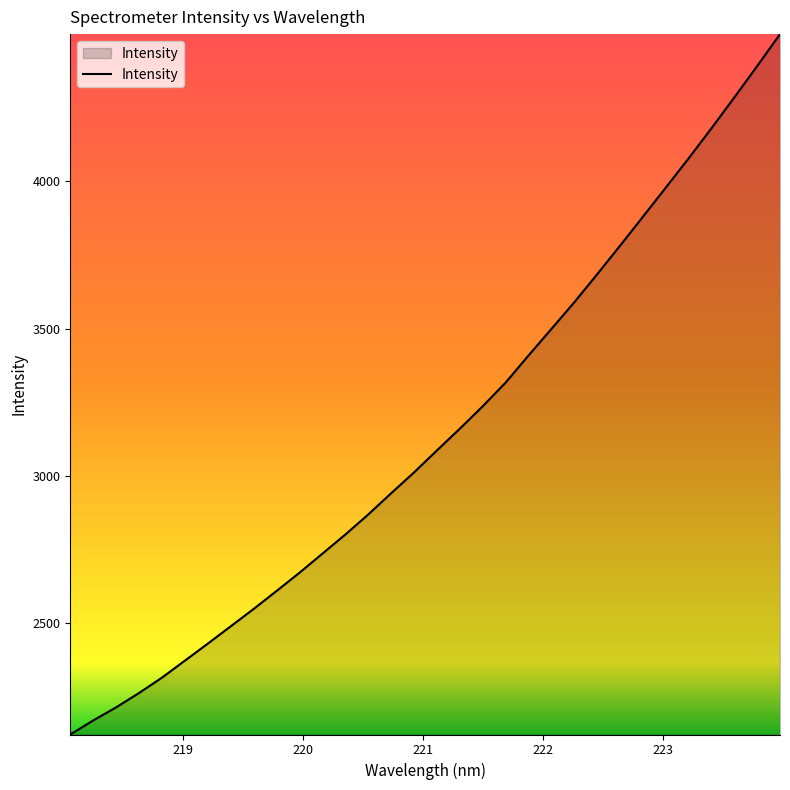

What is the minimum value shown in the chart?

2122.5